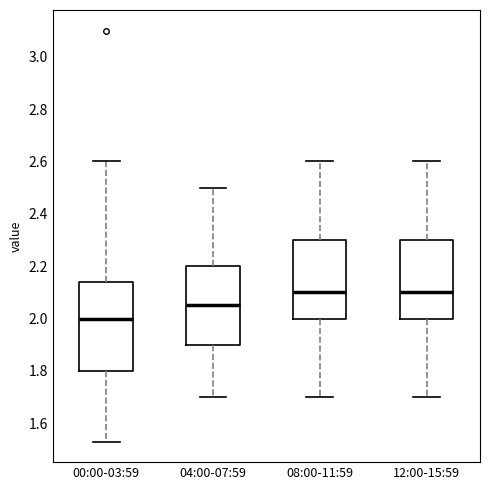

Reading left to right, read every box against the y-axis: the position of its median line, the range the box covers, and the ends of its whiskers. The values are not printed on the chart, so give them approximately, as read against the axis.

00:00-03:59: median 2.00, box 1.80 to 2.14, whiskers 1.54 to 2.60
04:00-07:59: median 2.06, box 1.90 to 2.20, whiskers 1.70 to 2.50
08:00-11:59: median 2.10, box 2.00 to 2.30, whiskers 1.70 to 2.60
12:00-15:59: median 2.10, box 2.00 to 2.30, whiskers 1.70 to 2.60